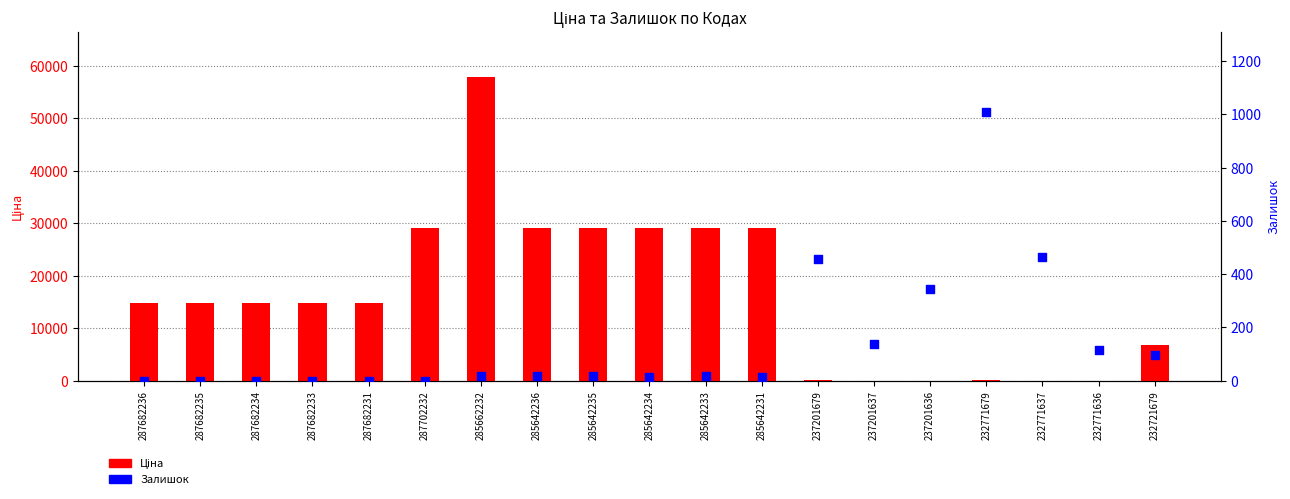

Which series has the widest spread of Y values?

Ціна